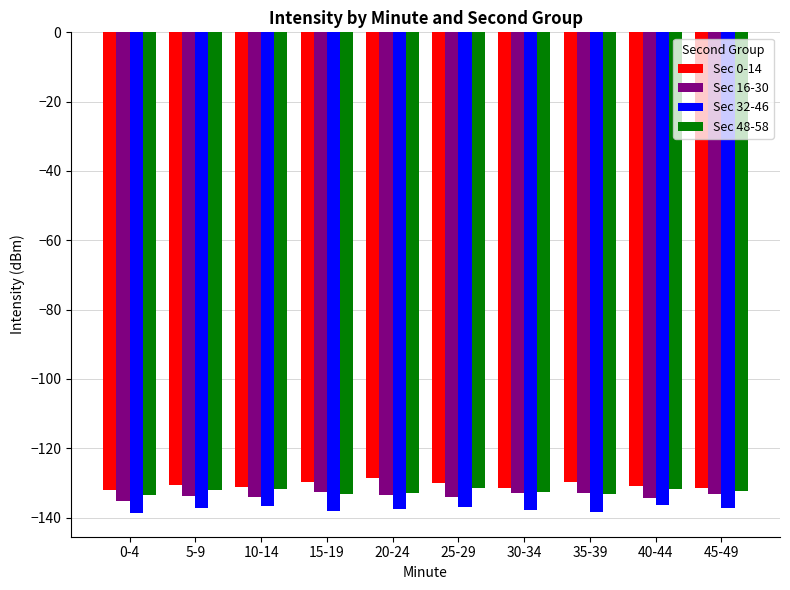

What is the lowest value of the Sec 16-30 series?

-135.2